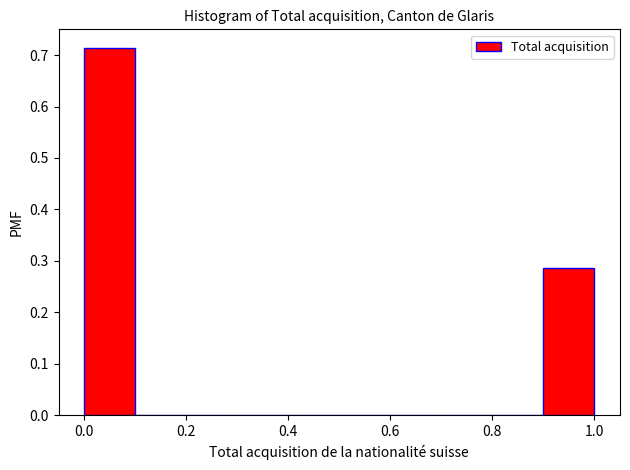

What is the height of the bar covering 0.0 to 0.1 on the x-axis? The values are not printed on the chart, so give them approximately, as read against the axis.

0.71